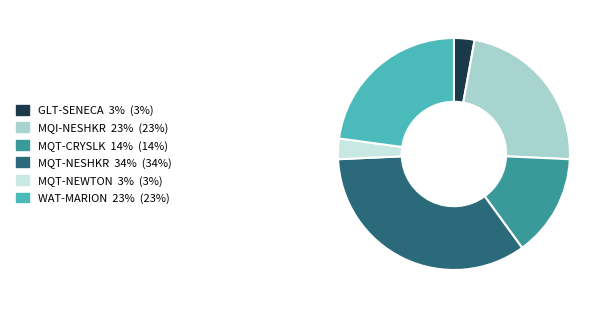

What is the largest slice in the pie chart?

MQT-NESHKR